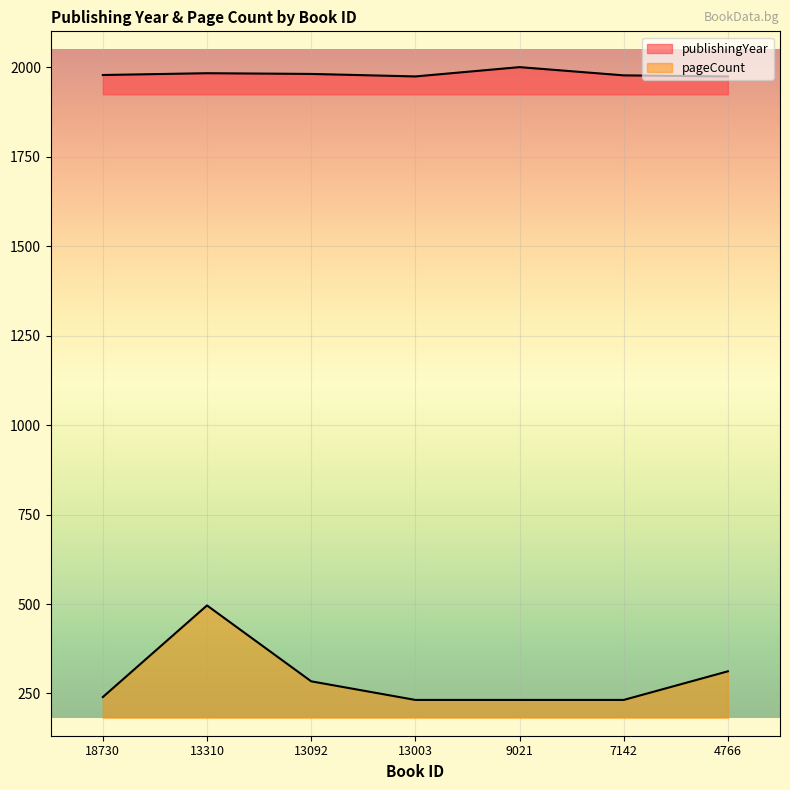

True or false: publishingYear has a value of 1352 at 7142.

False